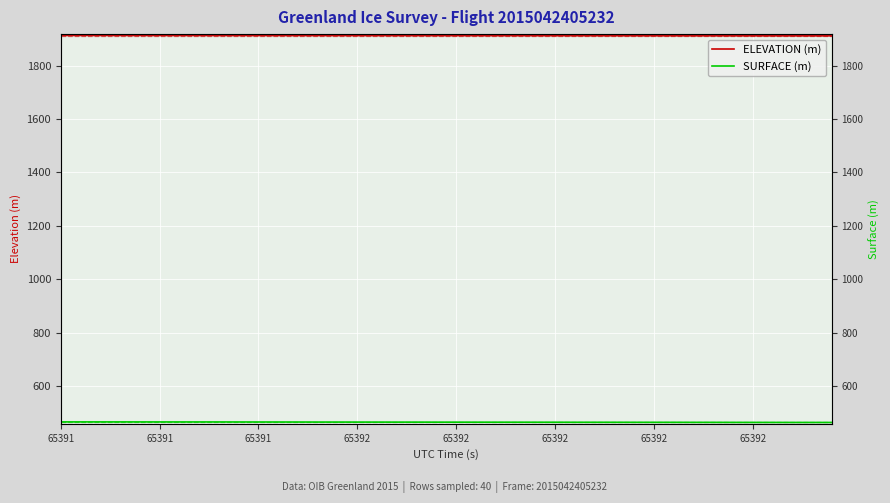

Read the ELEVATION (m) value at 65392.

1911.9